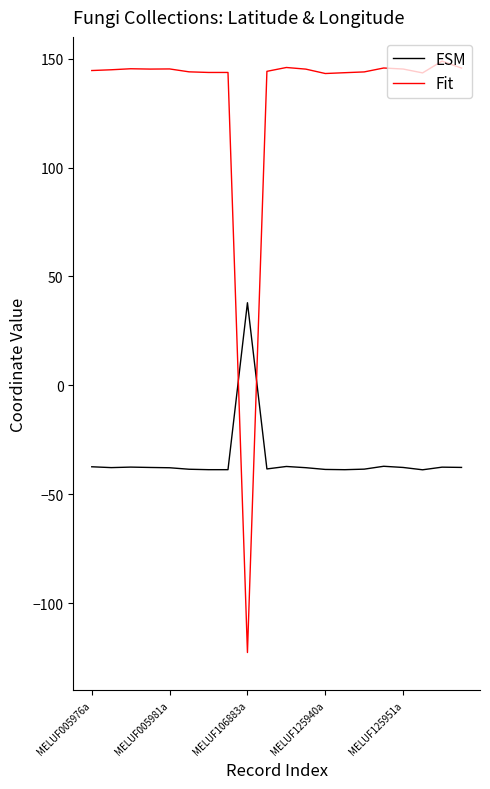

True or false: Fit and ESM cross at least once.

True